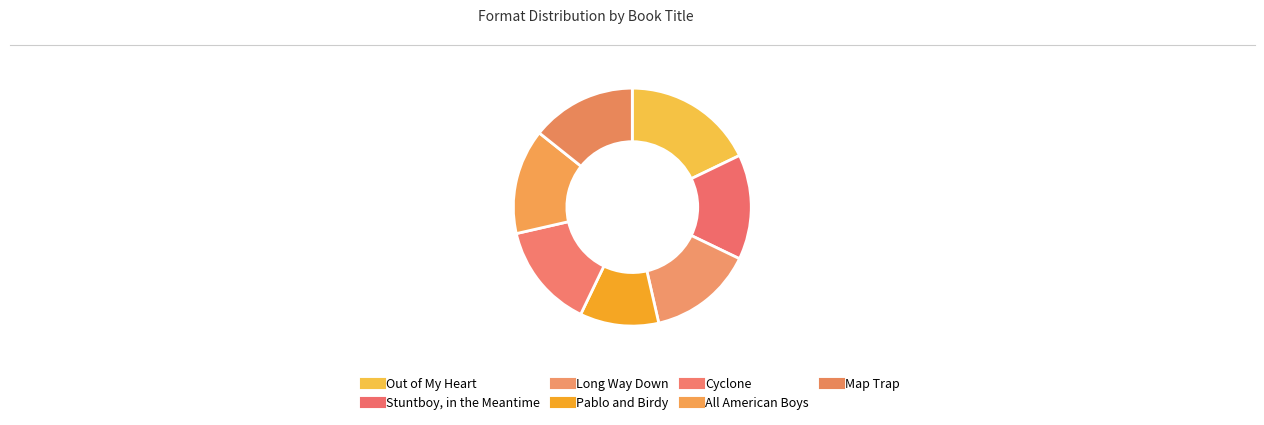

What percentage is the Long Way Down slice, to the nearest percent?

14%